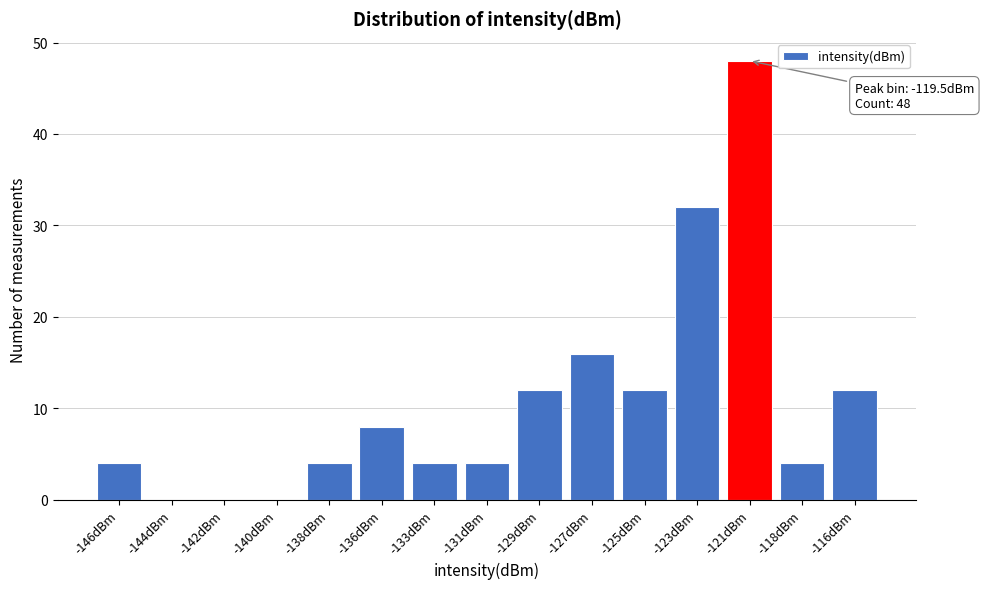

Reading left to right, transcribe all the data shown in this chart.

-146dBm=4	-144dBm=0	-142dBm=0	-140dBm=0	-138dBm=4	-136dBm=8	-133dBm=4	-131dBm=4	-129dBm=12	-127dBm=16	-125dBm=12	-123dBm=32	-121dBm=48	-118dBm=4	-116dBm=12